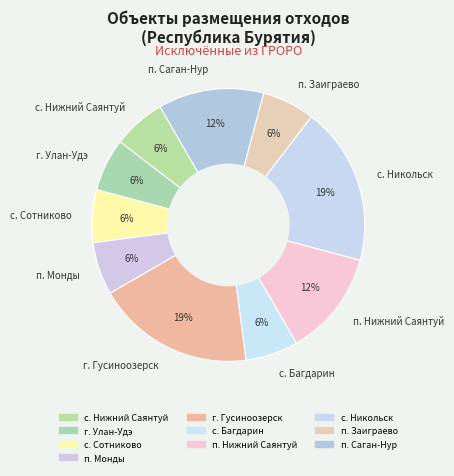

Combined, do с. Багдарин and п. Нижний Саянтуй account for over 50%?

No